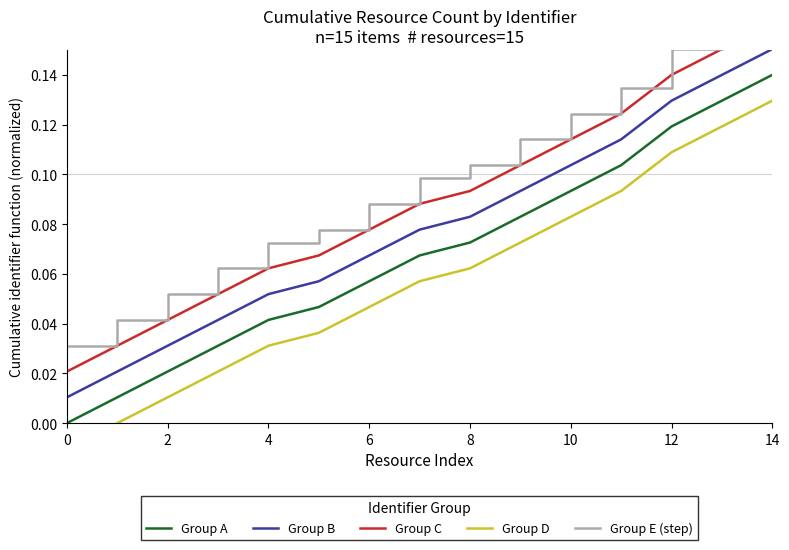

At which label does Group B reach its peak?

14